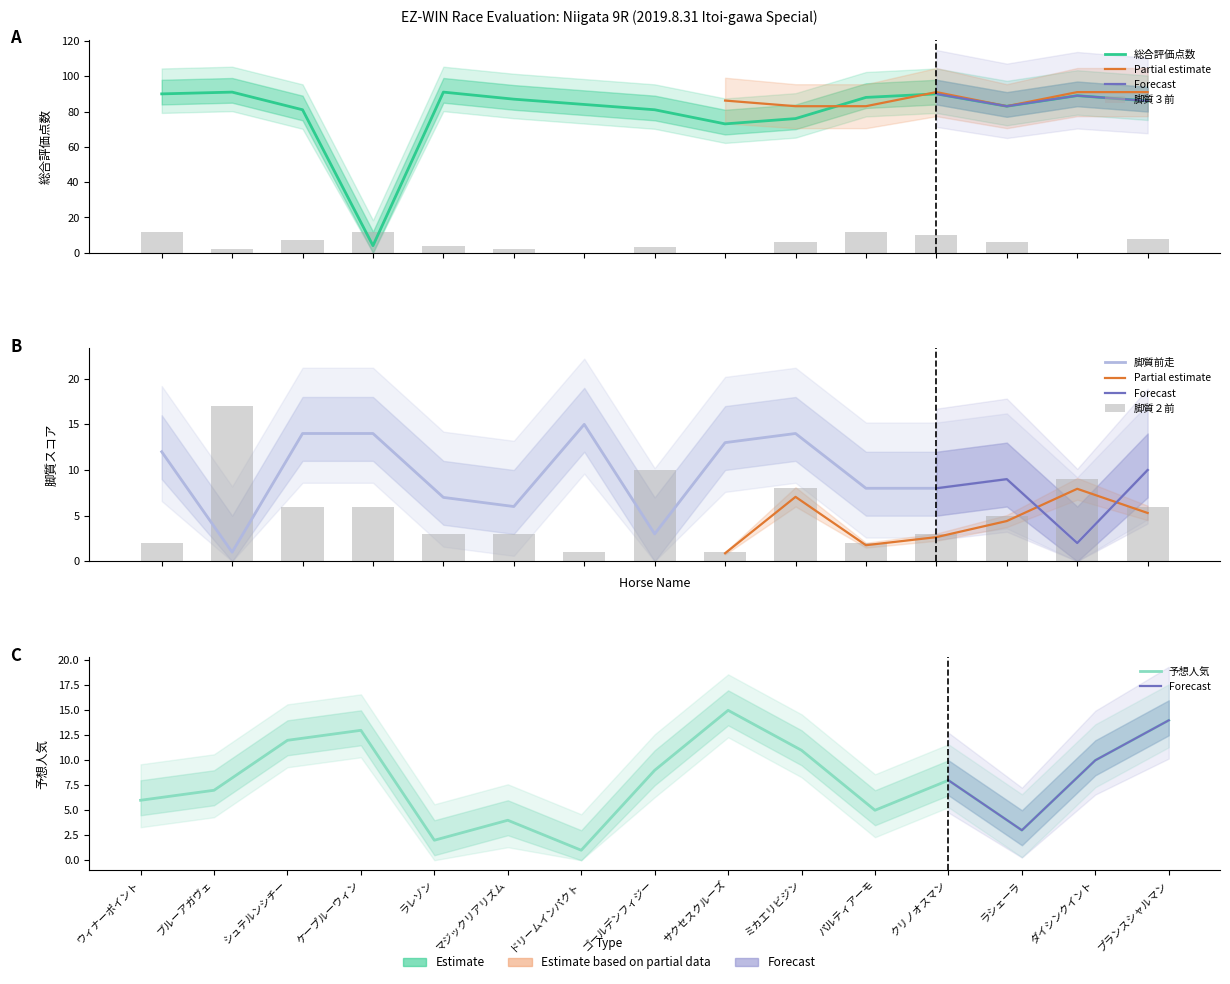

How many positive values does the 脚質３前 series have?

12